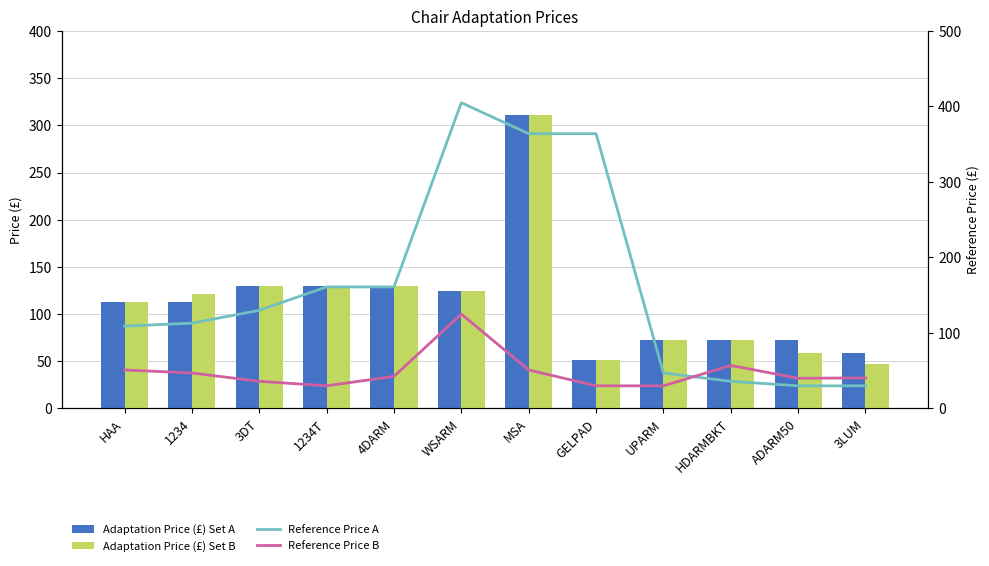

What is the label of the 10th bar from the right?

3DT